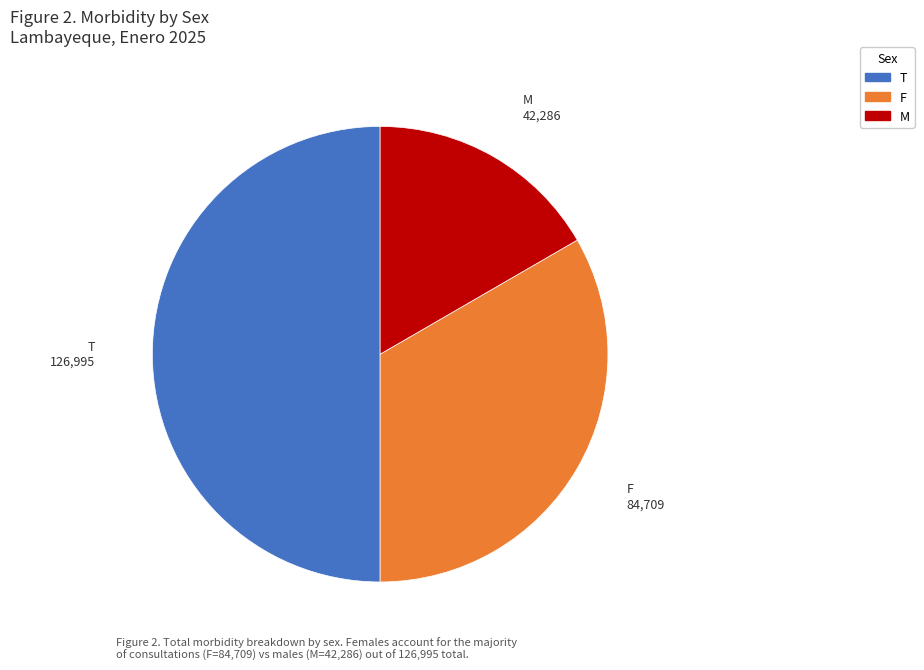

What is the ratio of the value at T to the value at M?

3.0